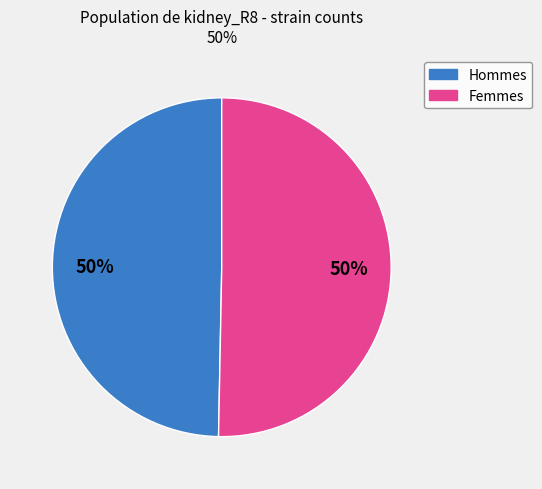

How many segments does this pie chart have?

2